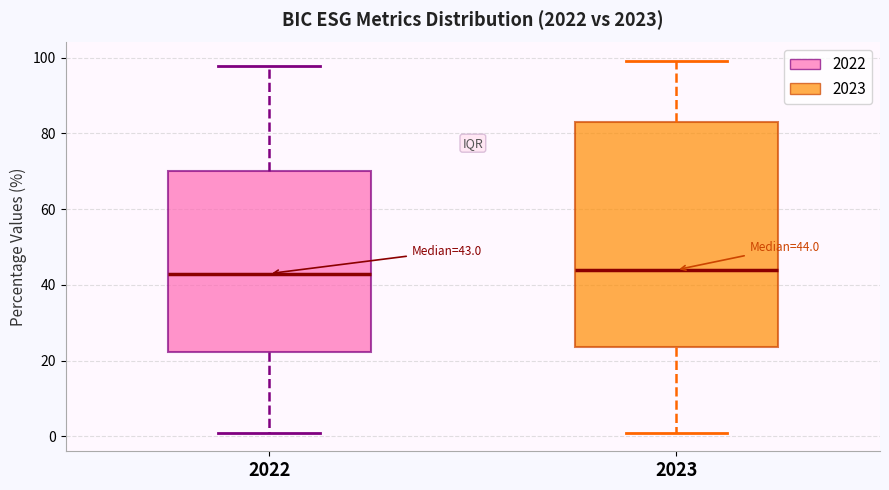

Comparing the boxes themselves (not the whiskers), which one is the tallest?

2023